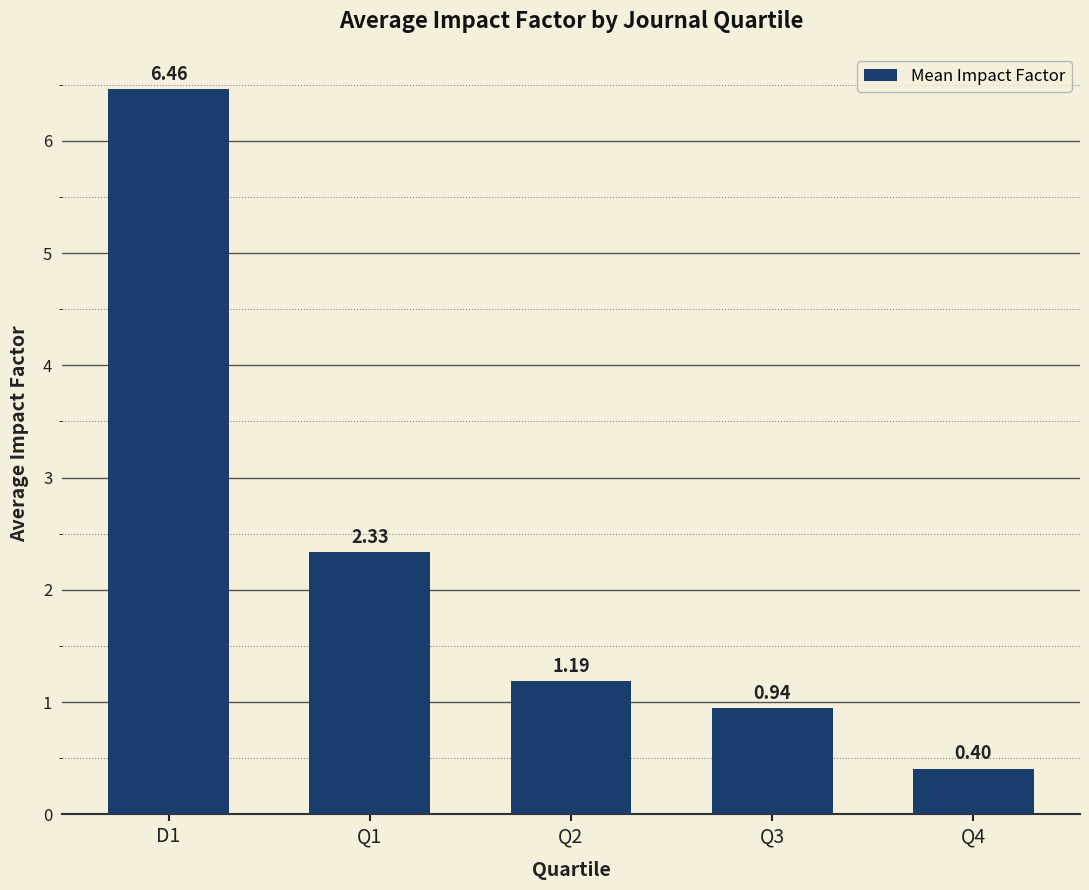

Which has a higher value, Q3 or Q1?

Q1